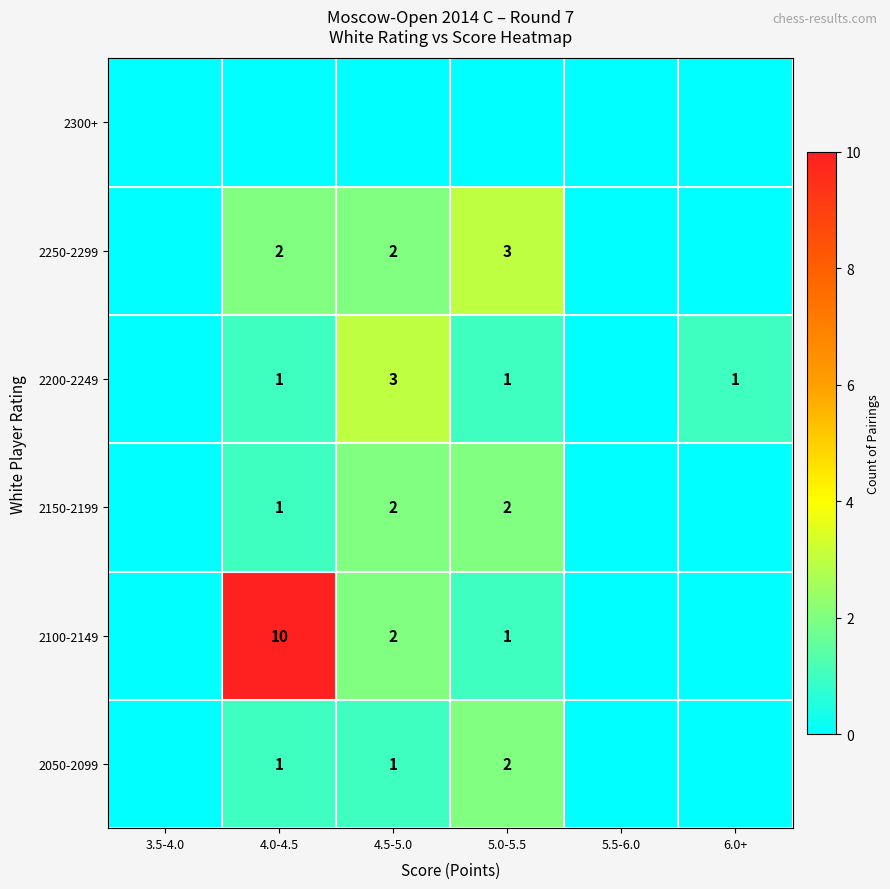

Is it true that 2050-2099 equals 2 at 5.0-5.5?

True